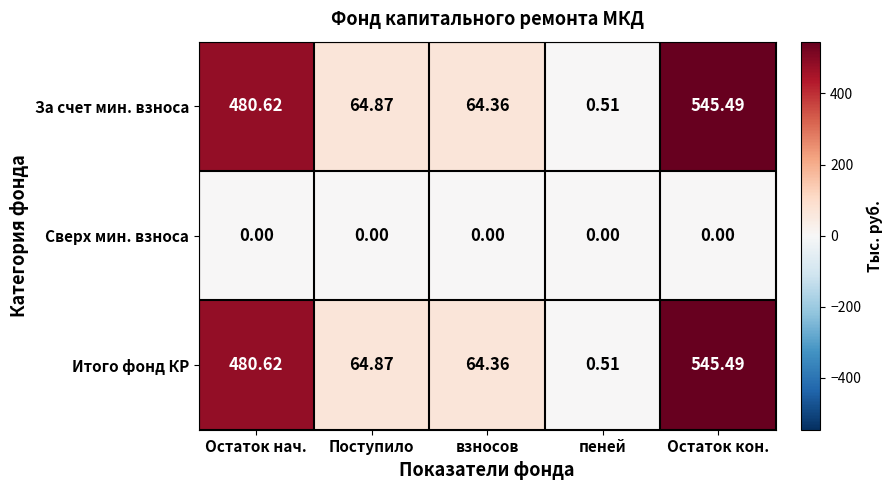

At which label does Итого фонд КР reach its peak?

Остаток кон.